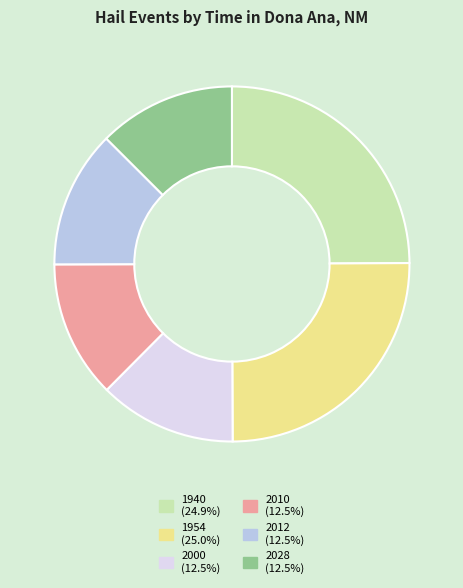

Is there a majority slice in this chart?

No